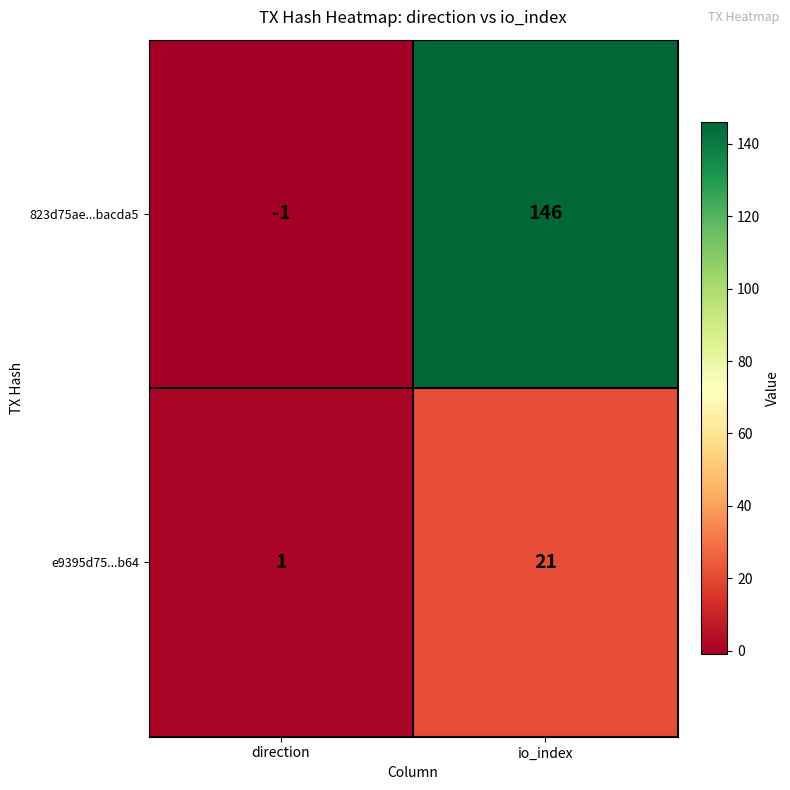

How many data points in e9395d75...b64 are less than 21?

1